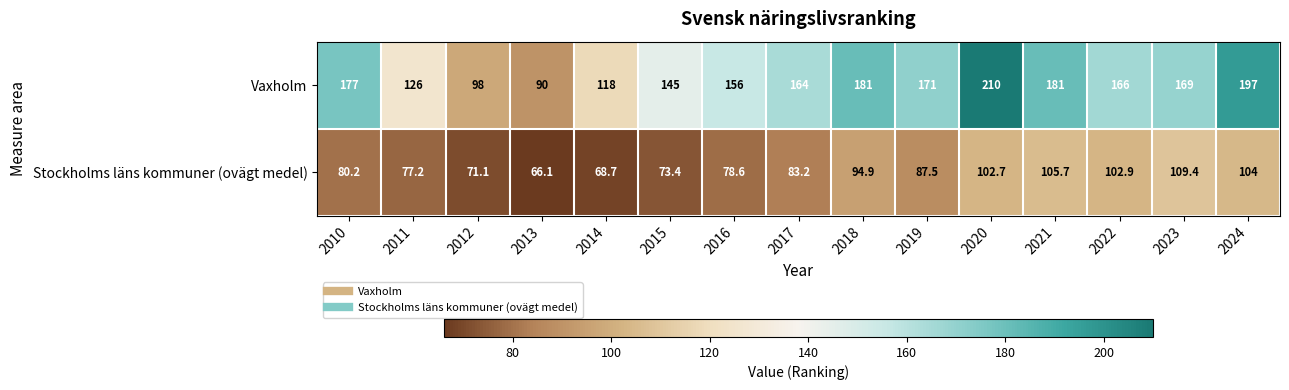

Count the number of categories in the chart.

15